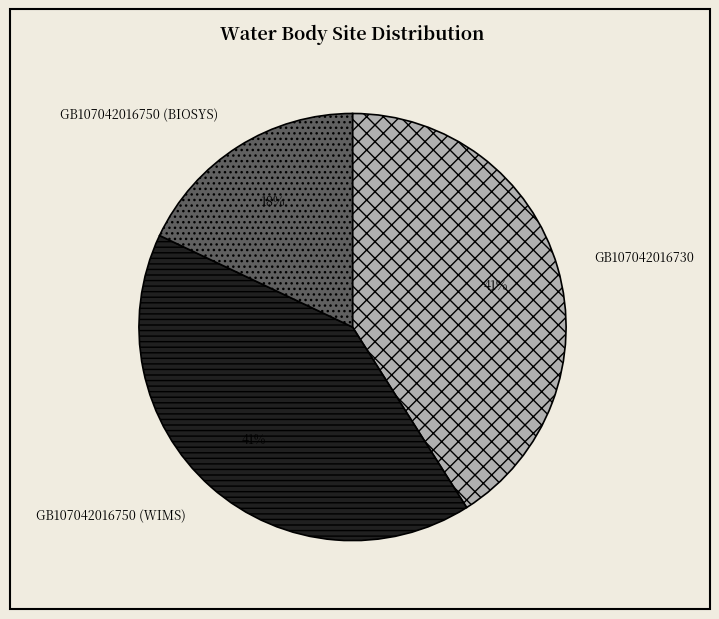

What percentage is the GB107042016750 (WIMS) slice, to the nearest percent?

41%